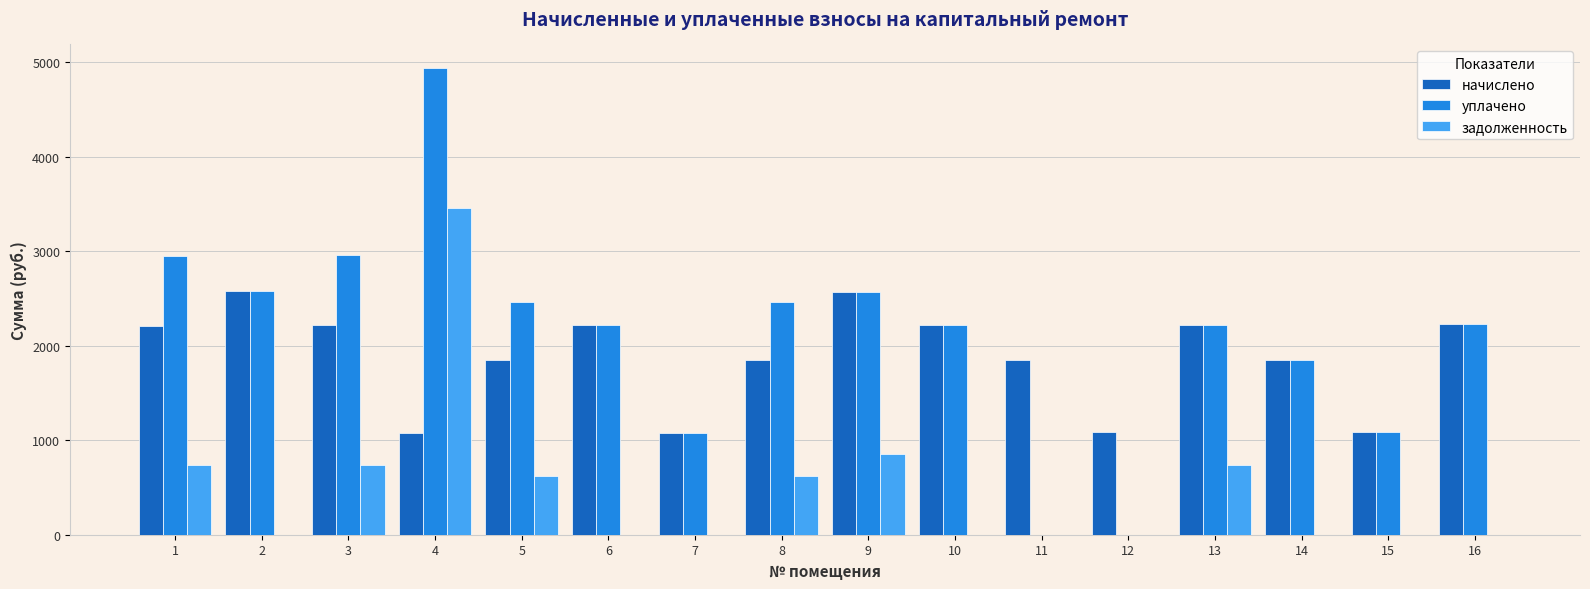

The value of начислено at 10 is 2223.3. True or false?

True